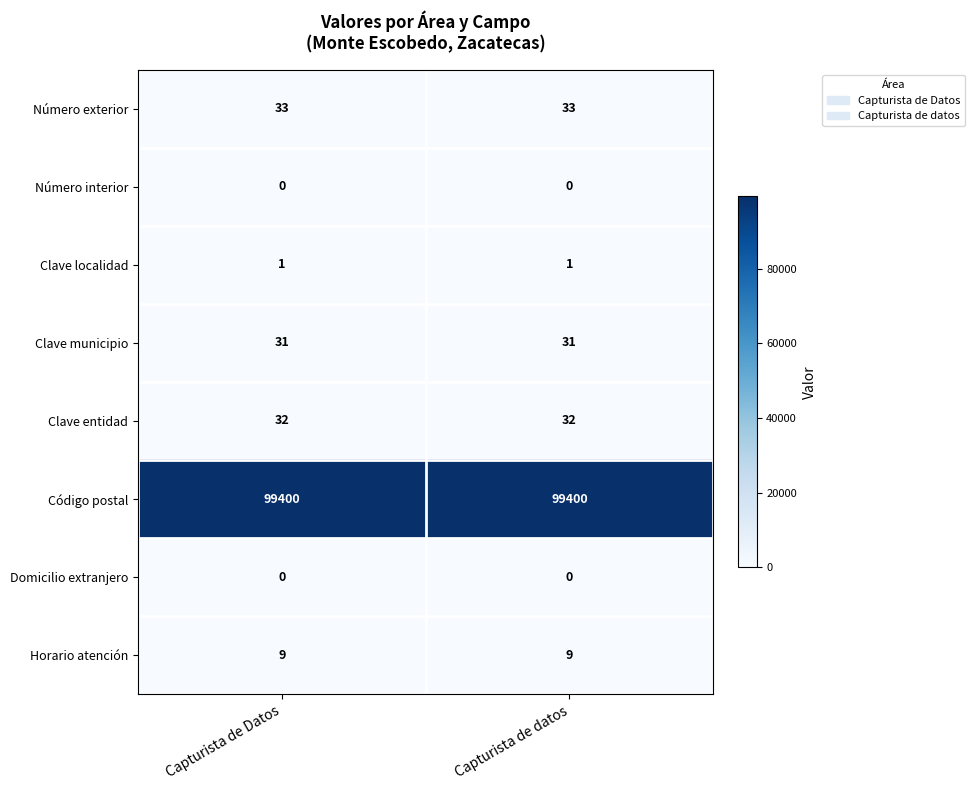

Is the value of Clave municipio at Capturista de datos greater than the value of Número interior at Capturista de datos?

Yes